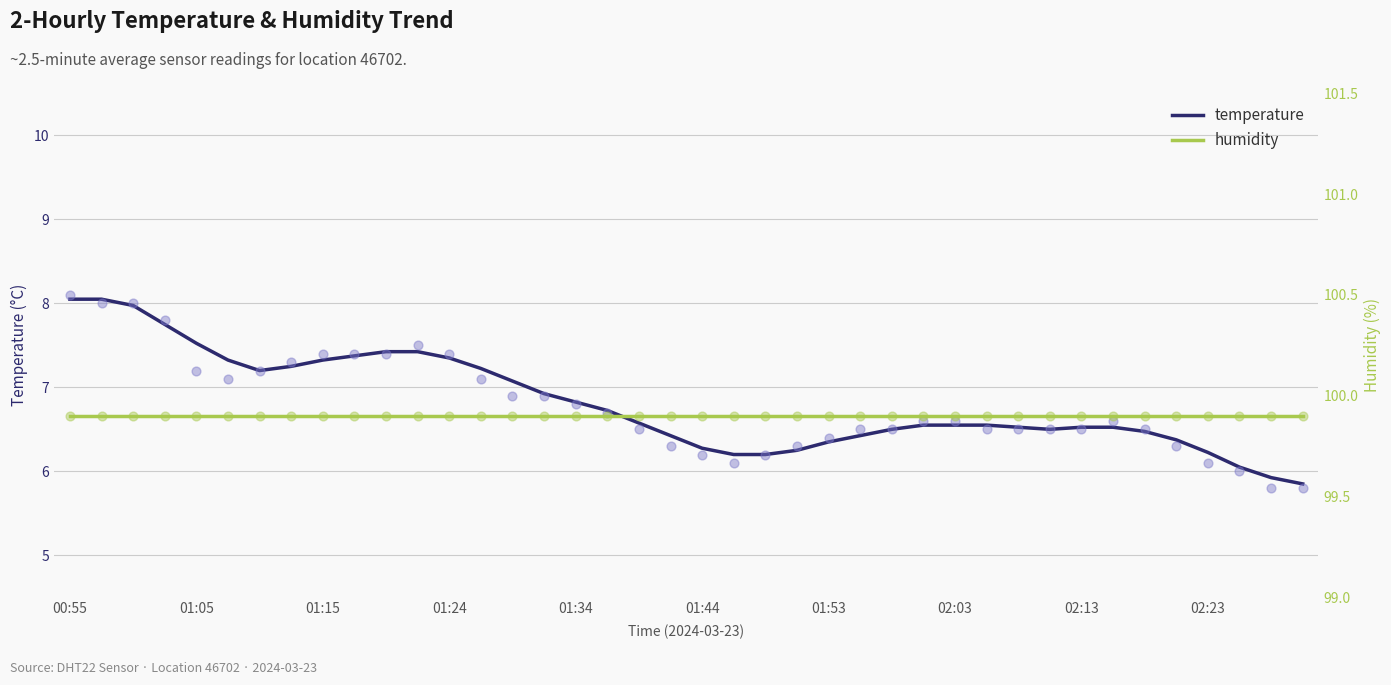

Which series contains the highest Y value?

humidity